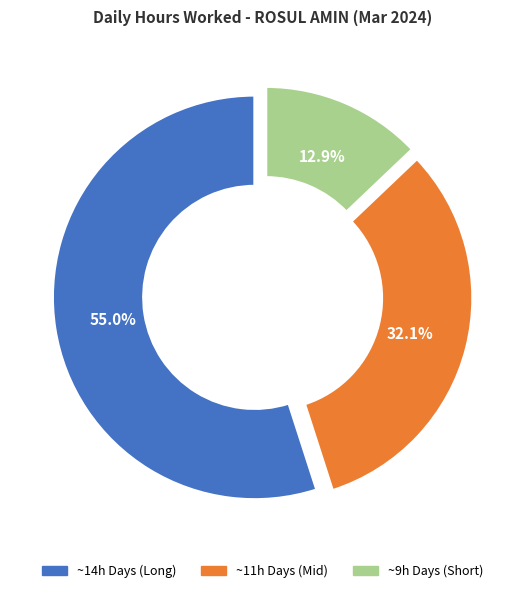

What is the total percentage of ~9h Days (Short) and ~11h Days (Mid)?

45.0%